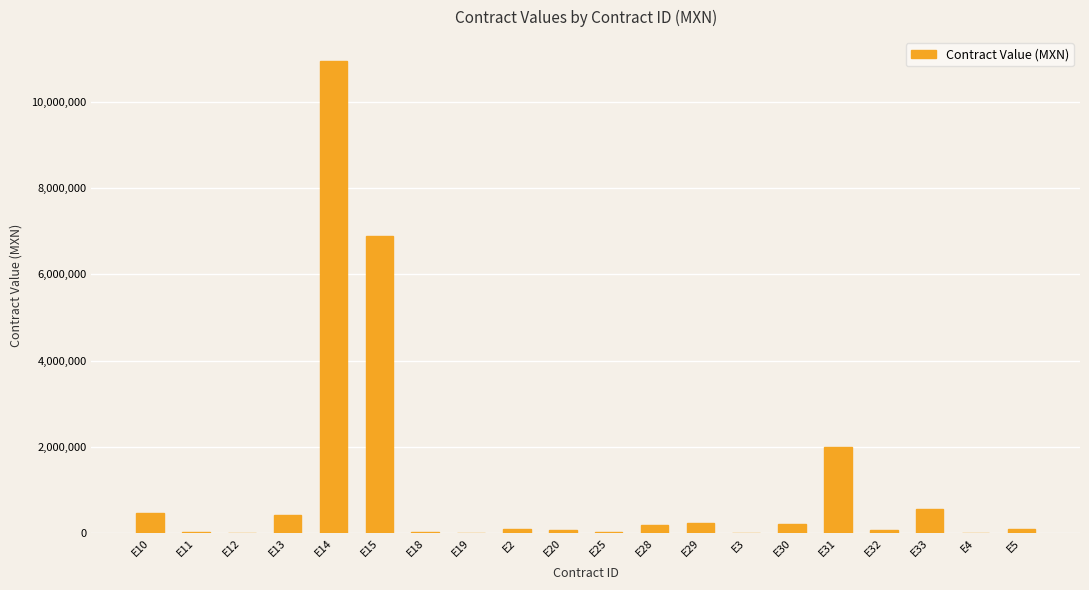

What is the greatest value displayed?

10948275.9